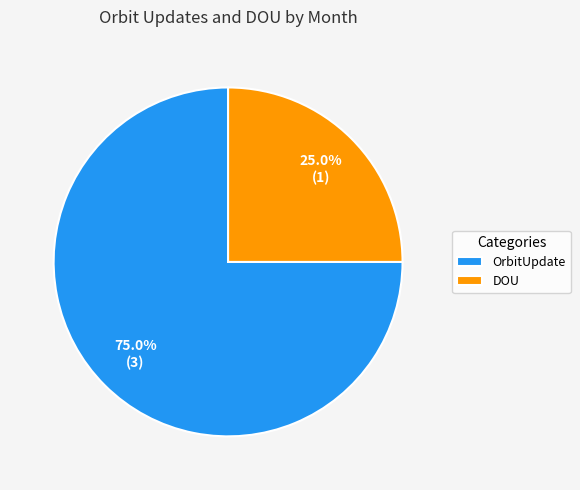

Approximately how many times larger is the value at DOU compared to OrbitUpdate?

0.3